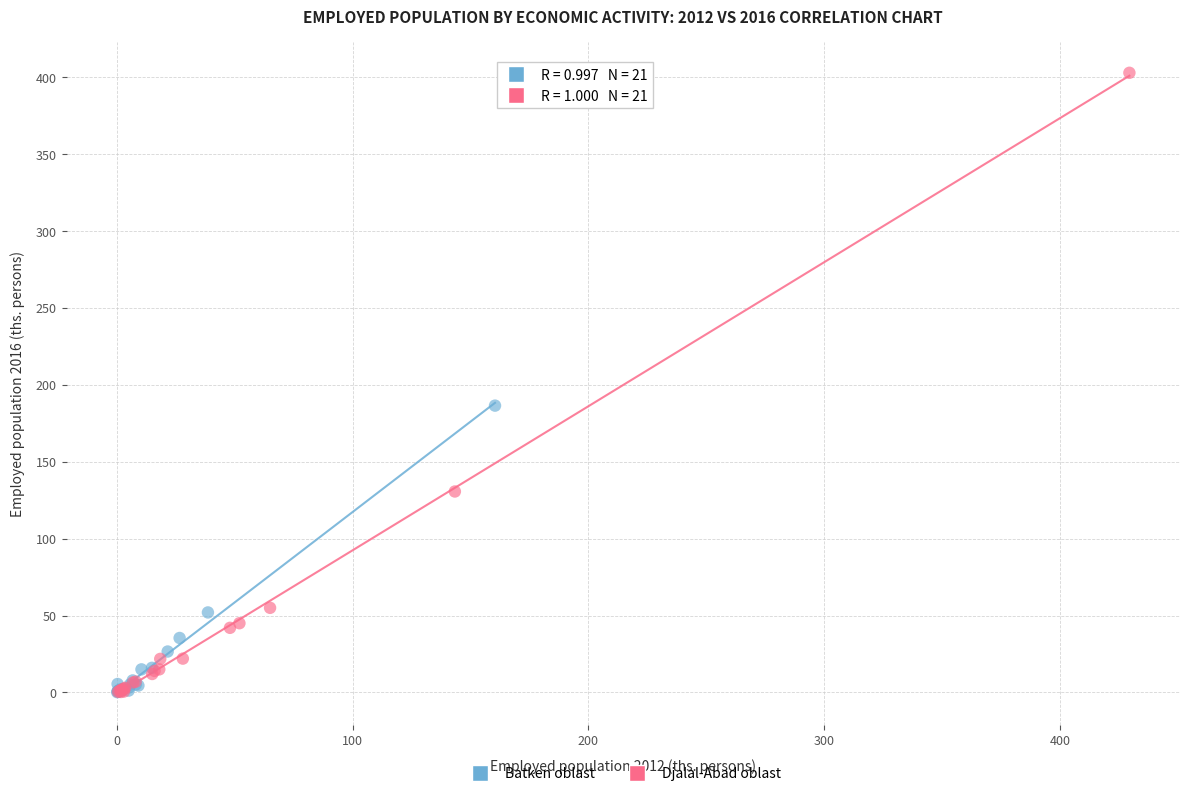

Which series reaches the maximum Y coordinate?

Djalal-Abad oblast